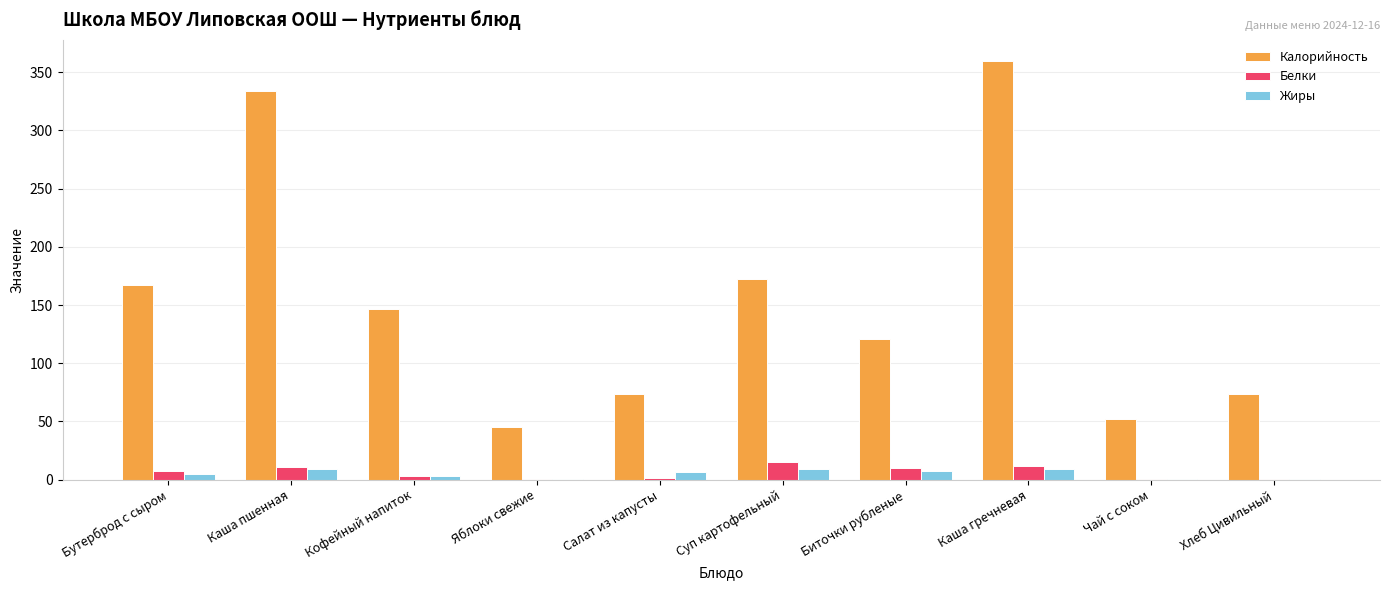

What is the maximum value for Жиры?

9.4